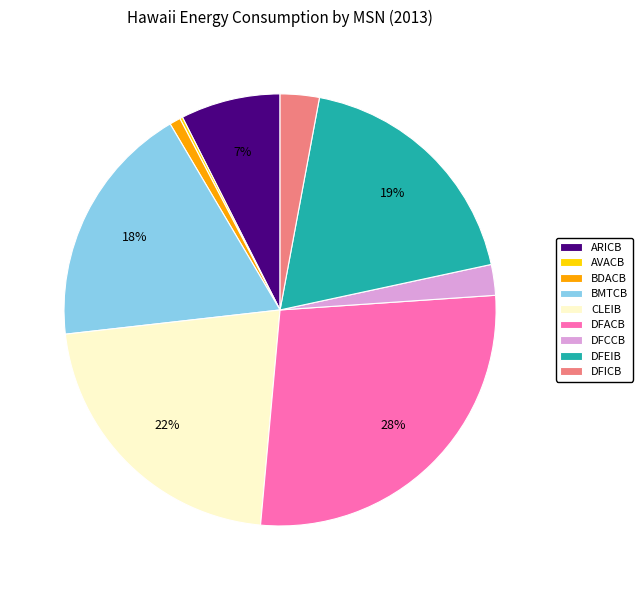

Do DFCCB and BMTCB together represent more than half of the pie?

No